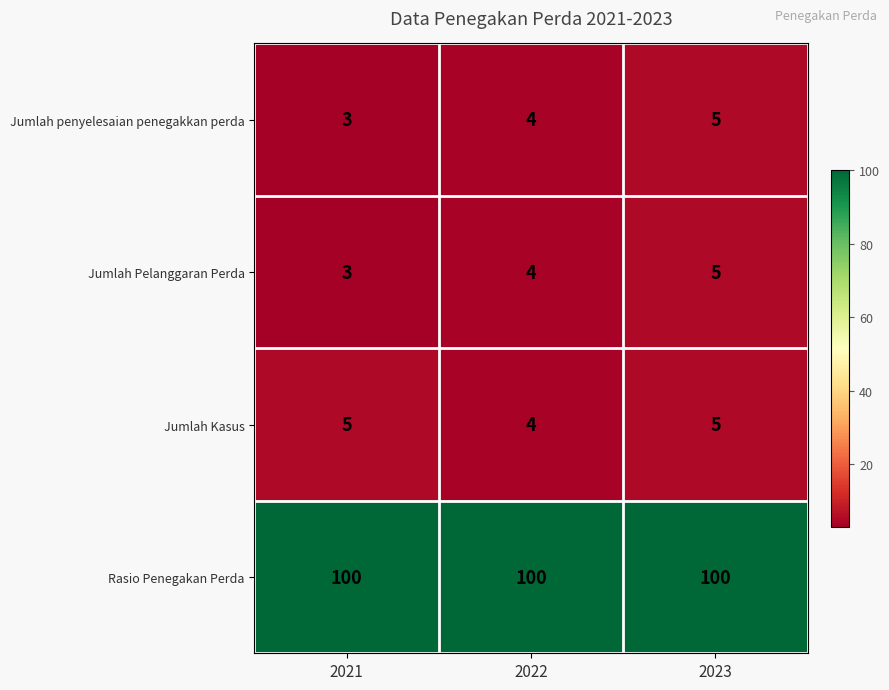

Reading right to left, list all the values displayed in this chart.

Jumlah penyelesaian penegakkan perda: 2023=5	2022=4	2021=3
Jumlah Pelanggaran Perda: 2023=5	2022=4	2021=3
Jumlah Kasus: 2023=5	2022=4	2021=5
Rasio Penegakan Perda: 2023=100	2022=100	2021=100